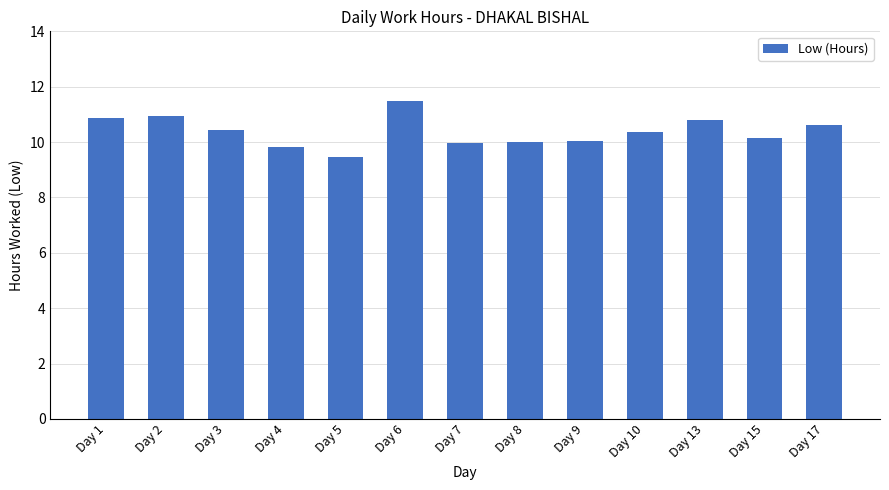

What is the smallest value displayed?

9.5